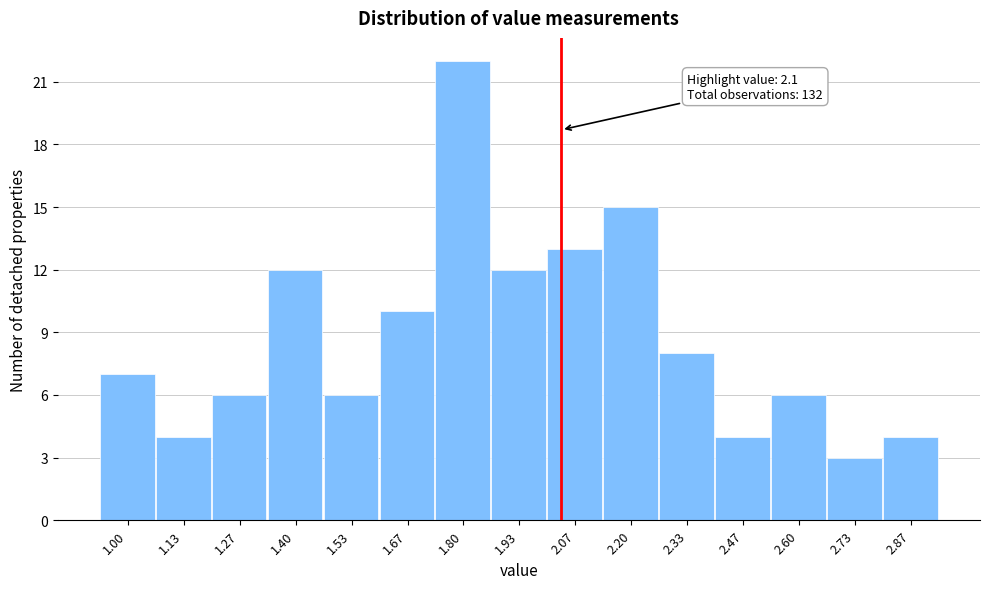

Reading left to right, transcribe all the data shown in this chart.

7	4	6	12	6	10	22	12	13	15	8	4	6	3	4